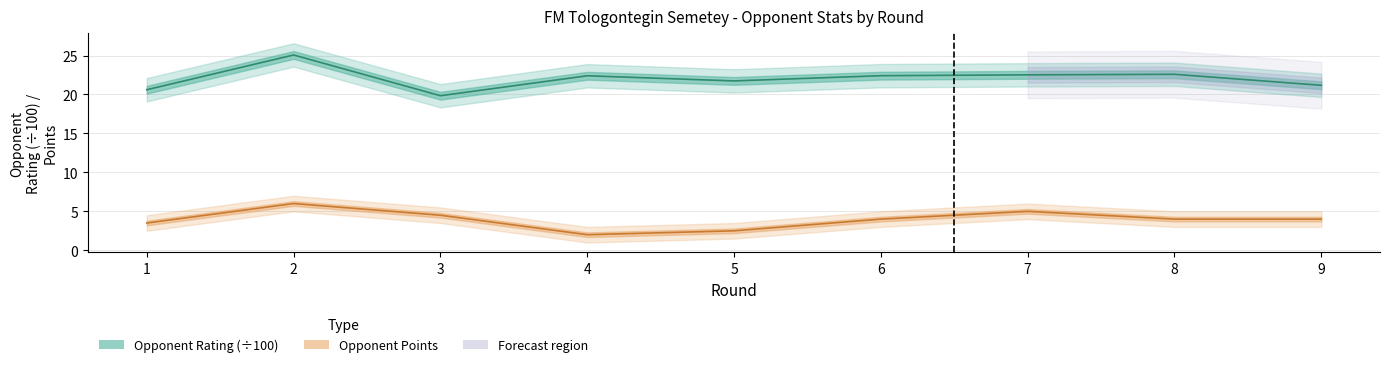

What are all the series names shown in the legend?

Opponent Rating (÷100), Opponent Points